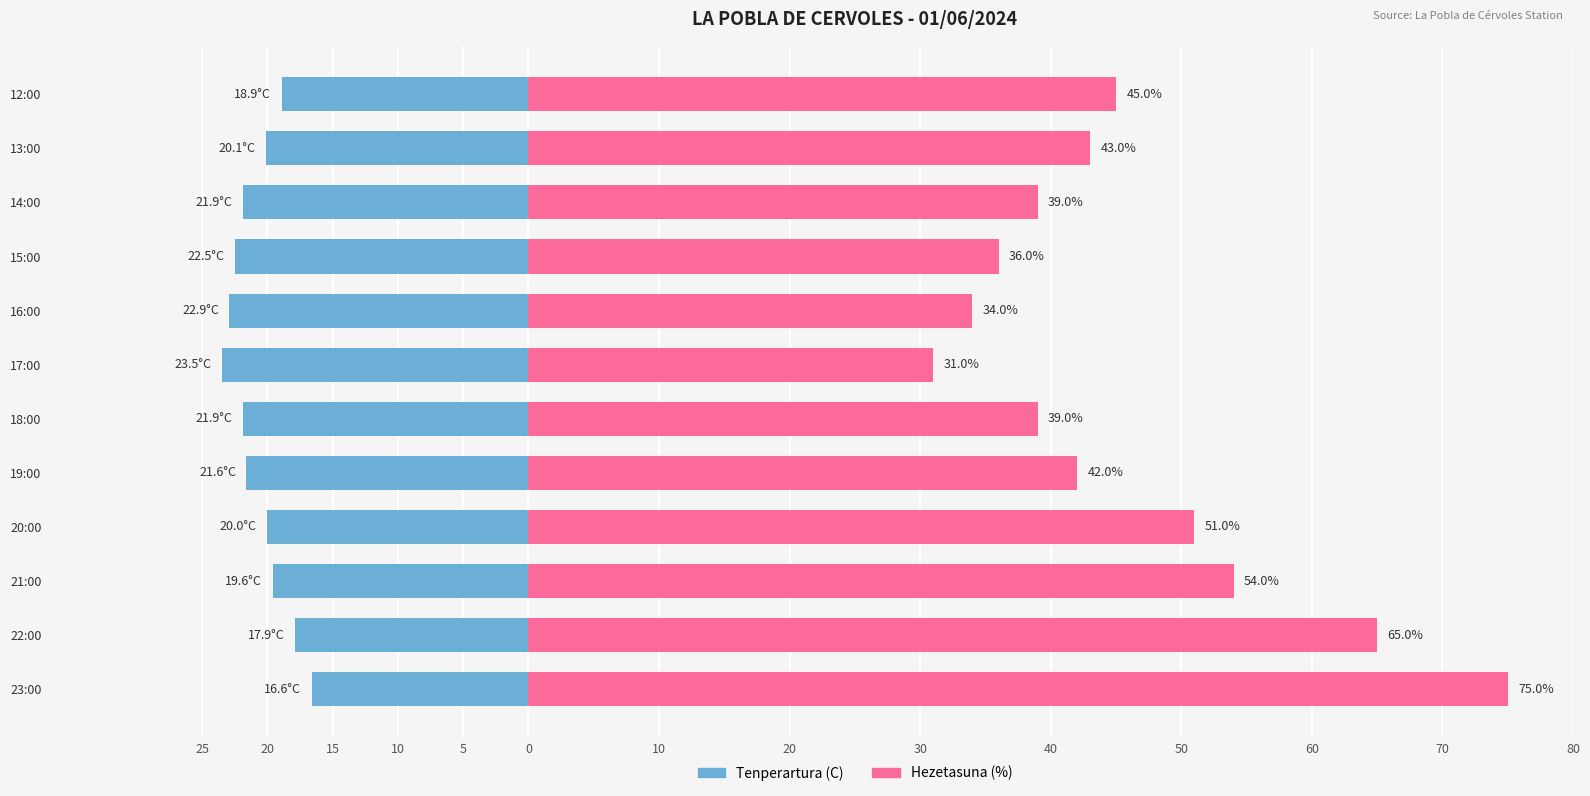

How many data points does each series have?

12